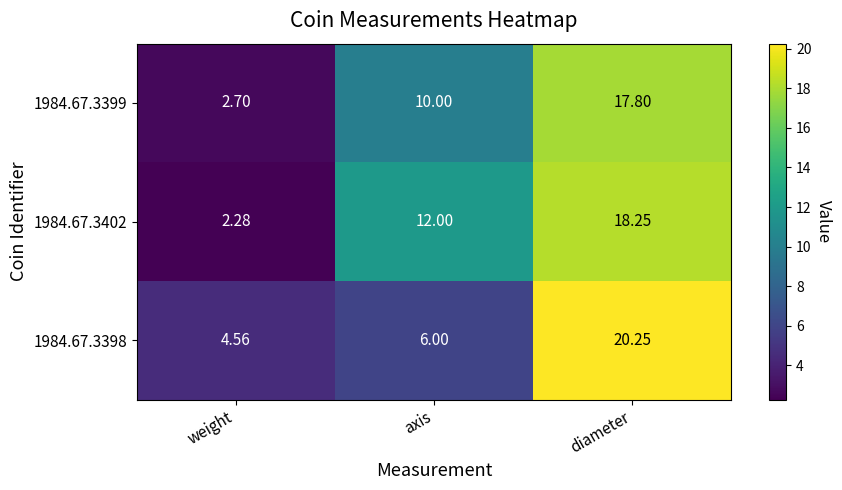

Which series has the widest spread of values?

1984.67.3402